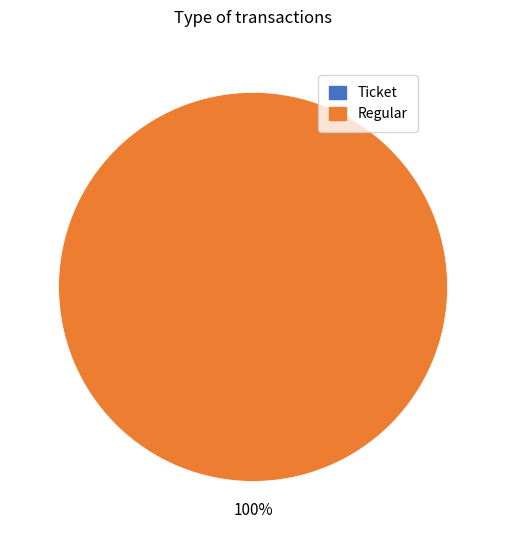

Combined, what portion of the pie is Ticket and Regular?

100.0%